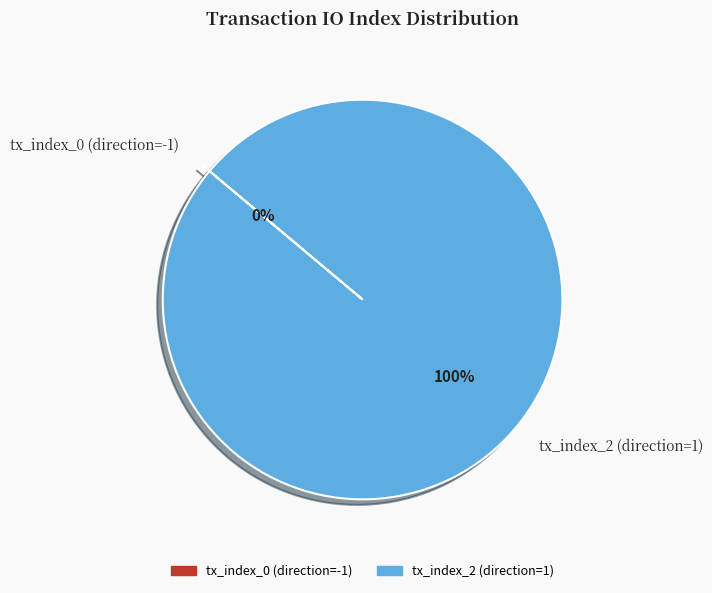

The tx_index_2 (direction=1) slice represents 86% of the pie. True or false?

False